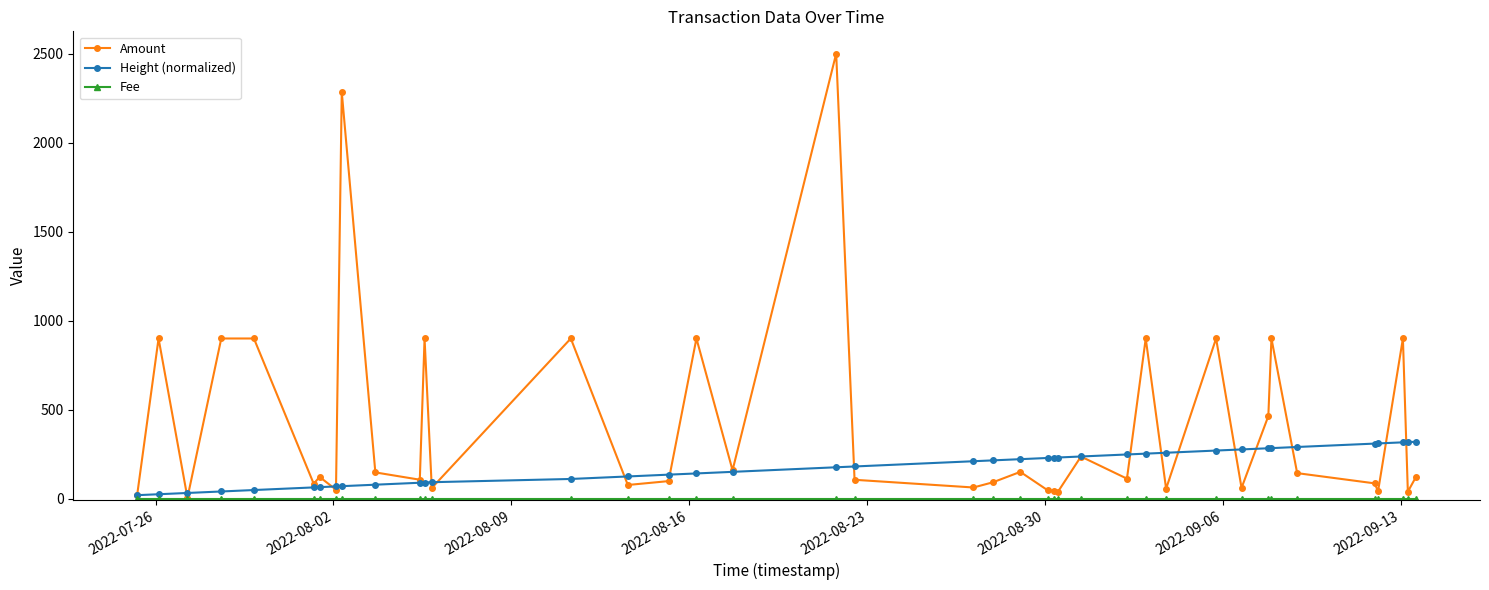

What is the maximum value shown in the chart?

2500.0